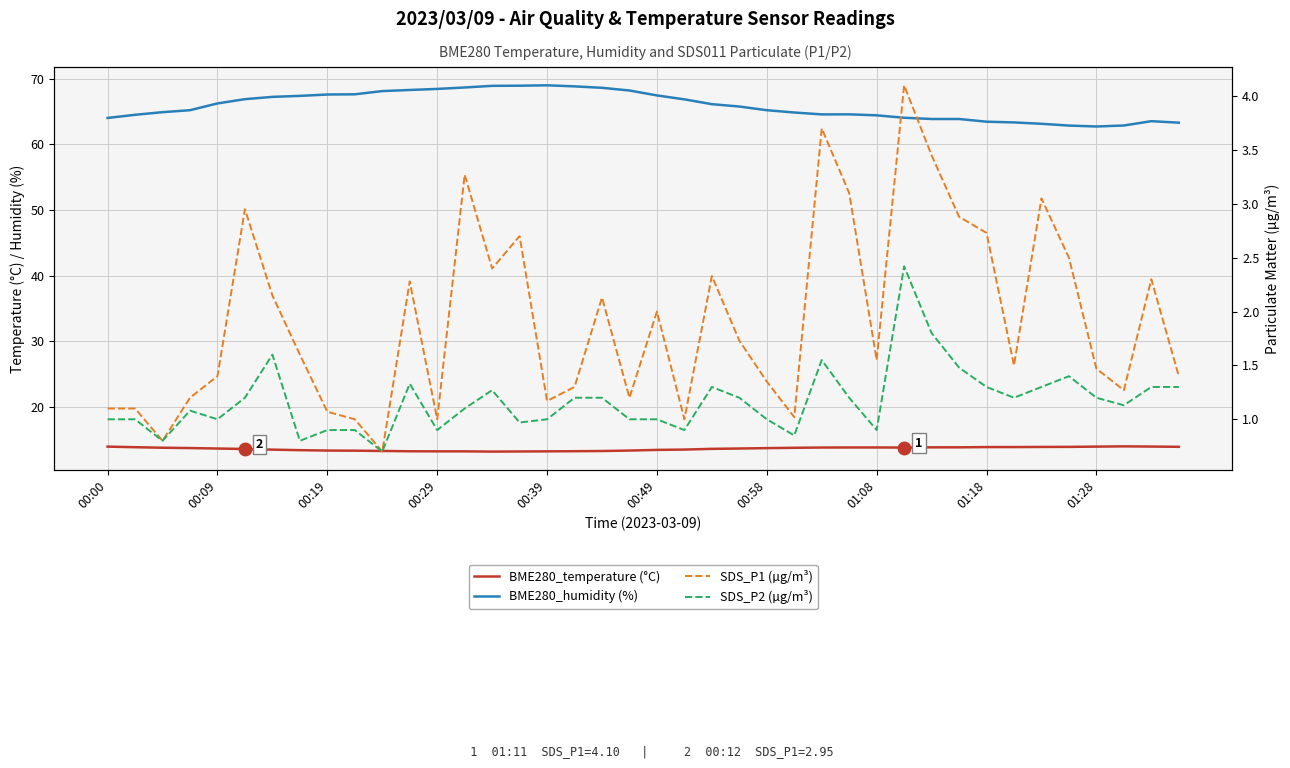

How many distinct data groups are displayed?

4